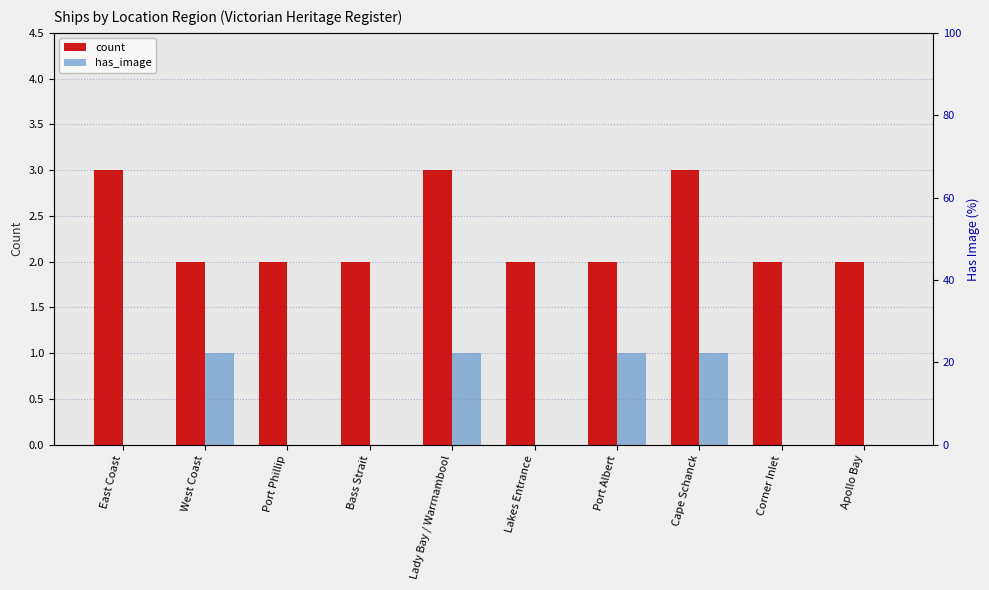

At which category is the sum across all series the highest?

Lady Bay / Warrnambool